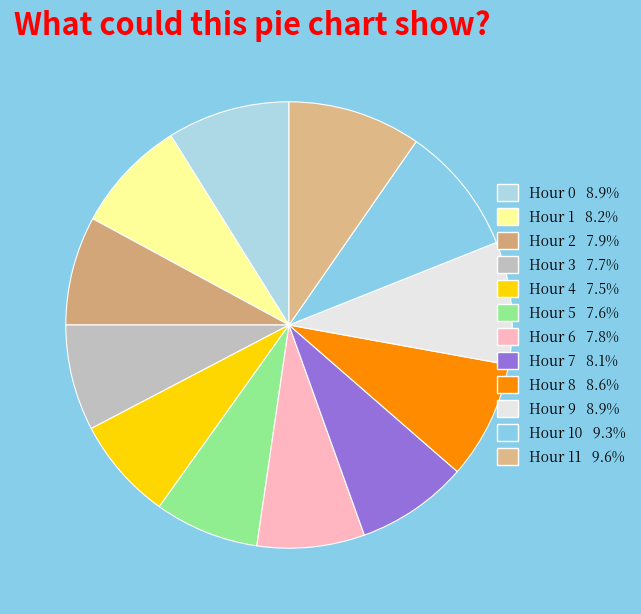

Count the number of slices in the pie.

12